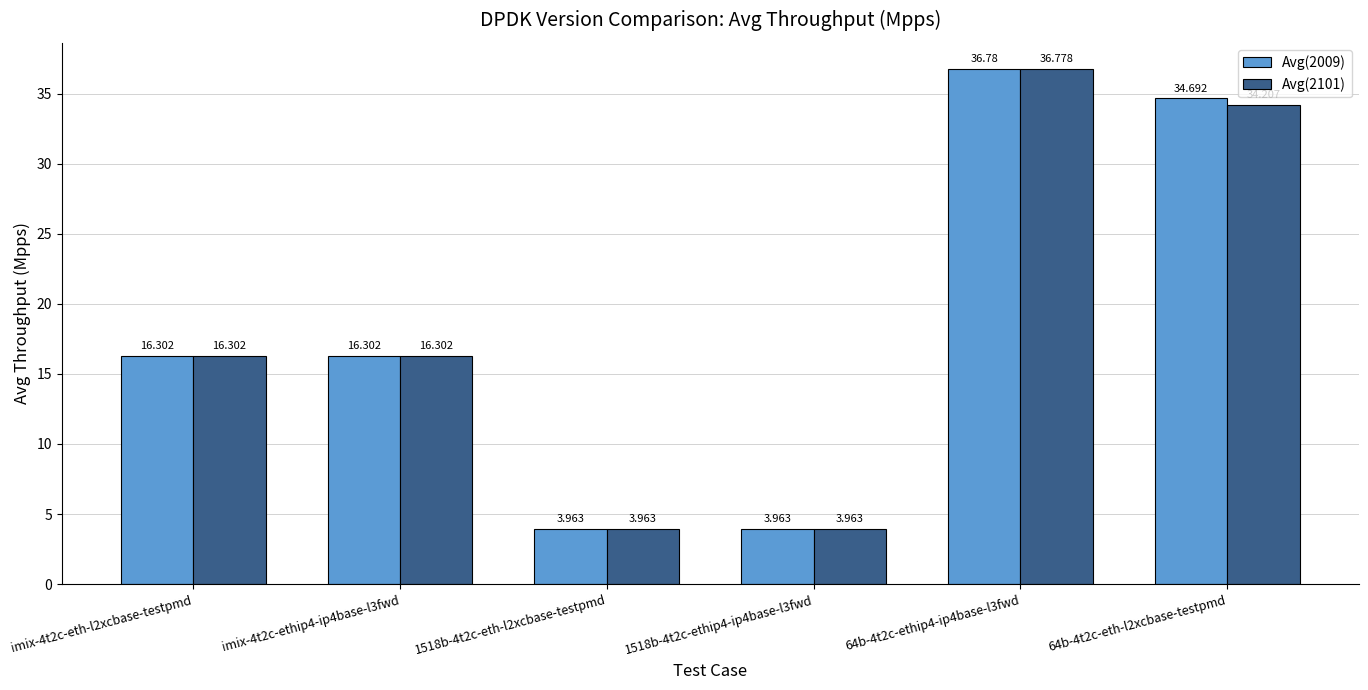

Which series has the largest range (max minus min)?

Avg(2009)